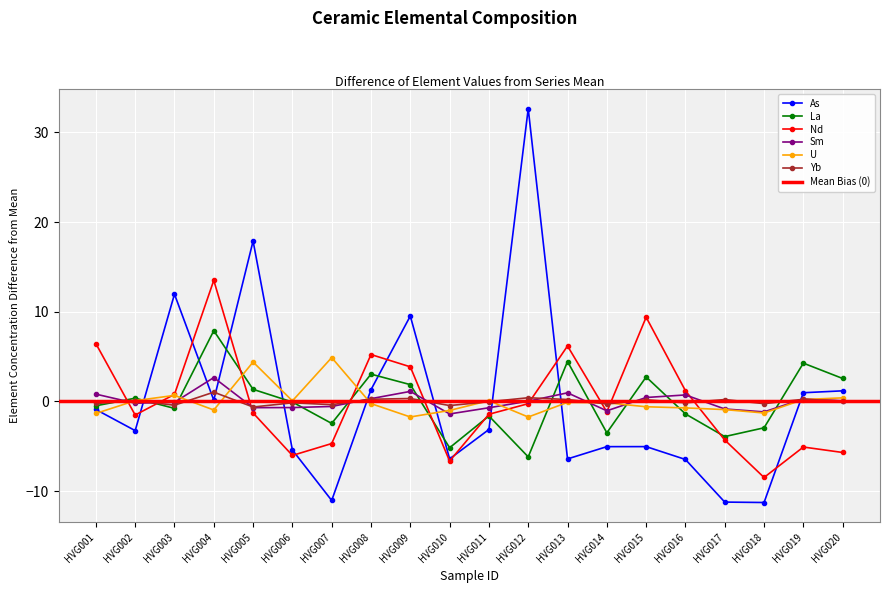

Is this an area chart (filled region under the line)?

No